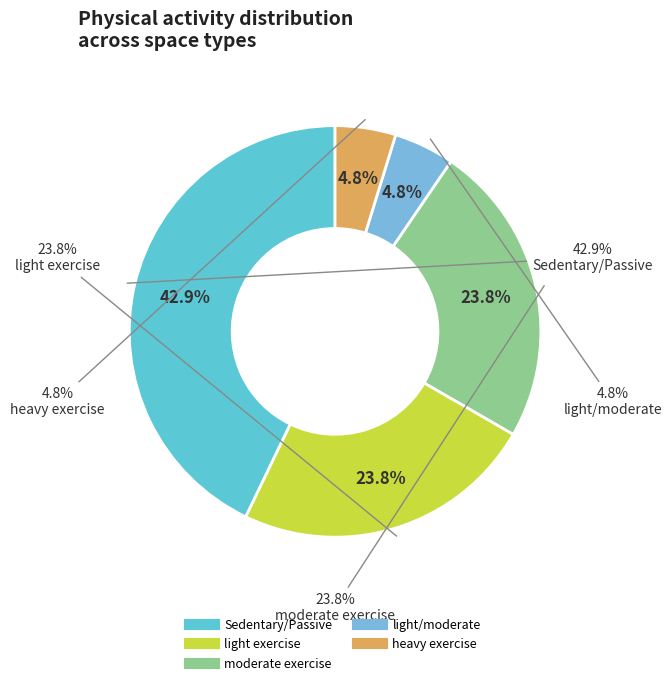

What percentage is the heavy exercise slice, to the nearest percent?

5%